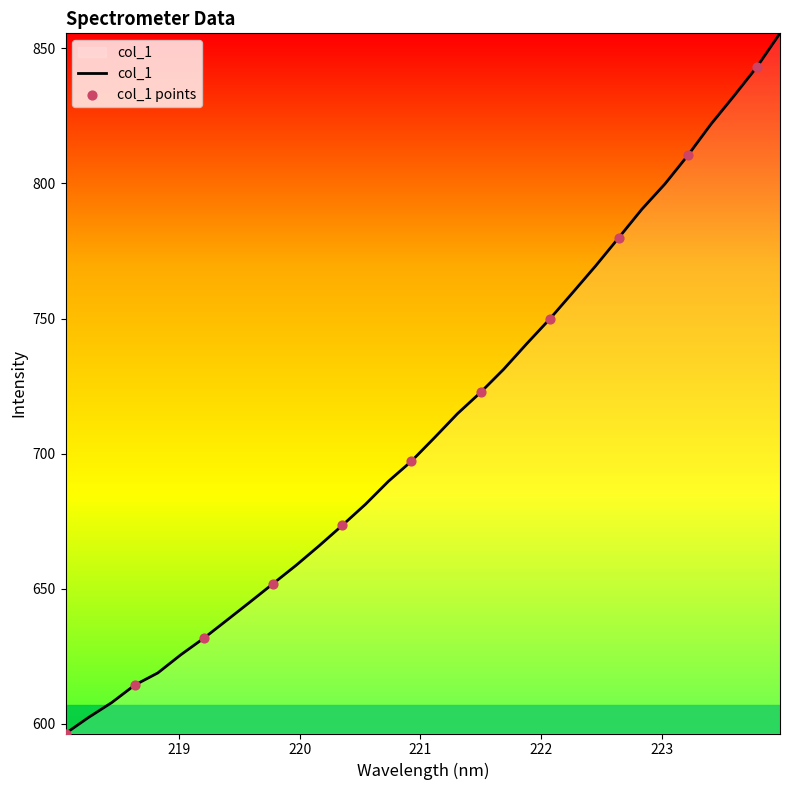

What is the minimum value shown in the chart?

596.4